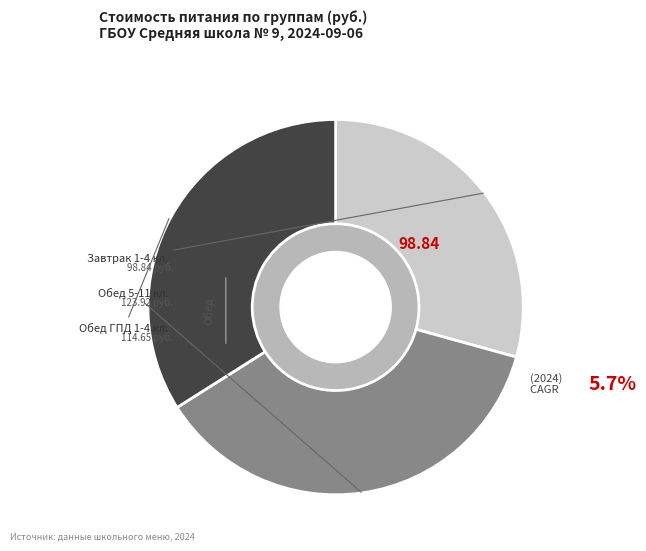

To the nearest percent, what portion does Обед ГПД 1-4 классы represent?

34%